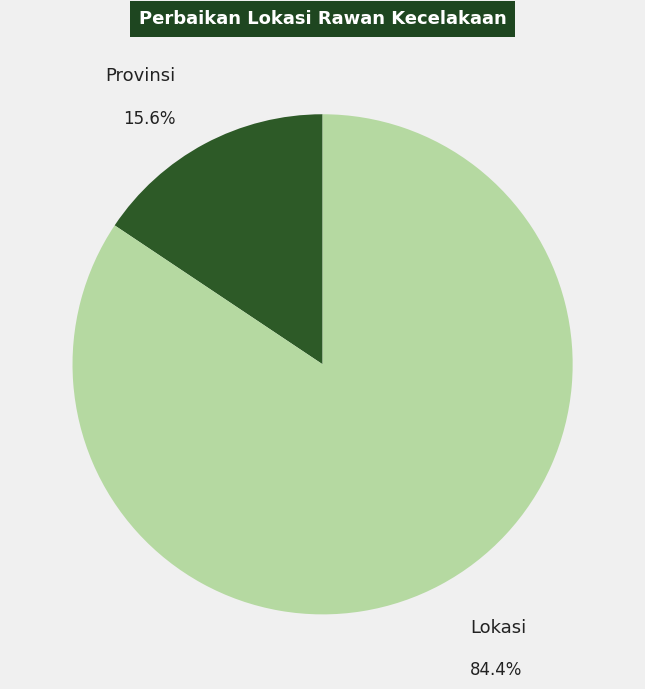

Does any single category account for the majority?

Yes